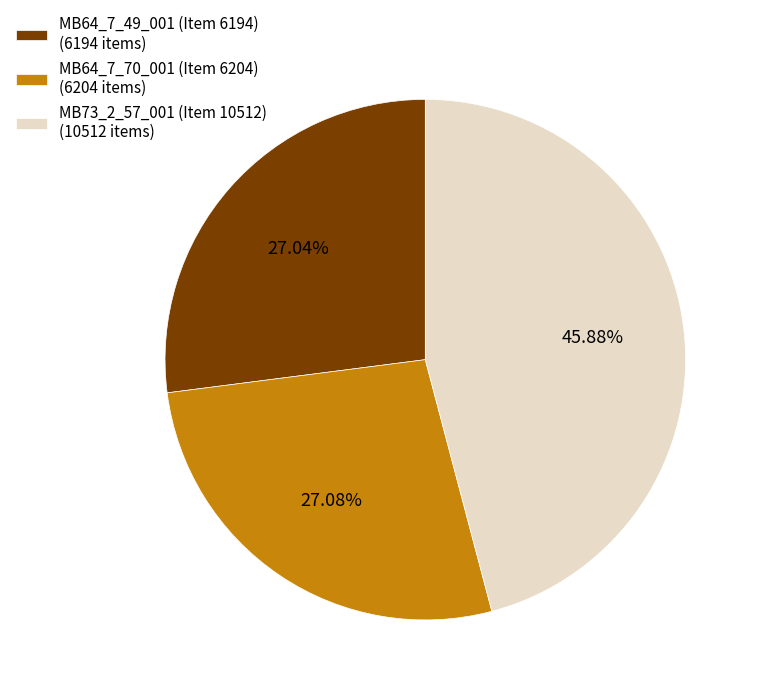

Count the number of slices in the pie.

3